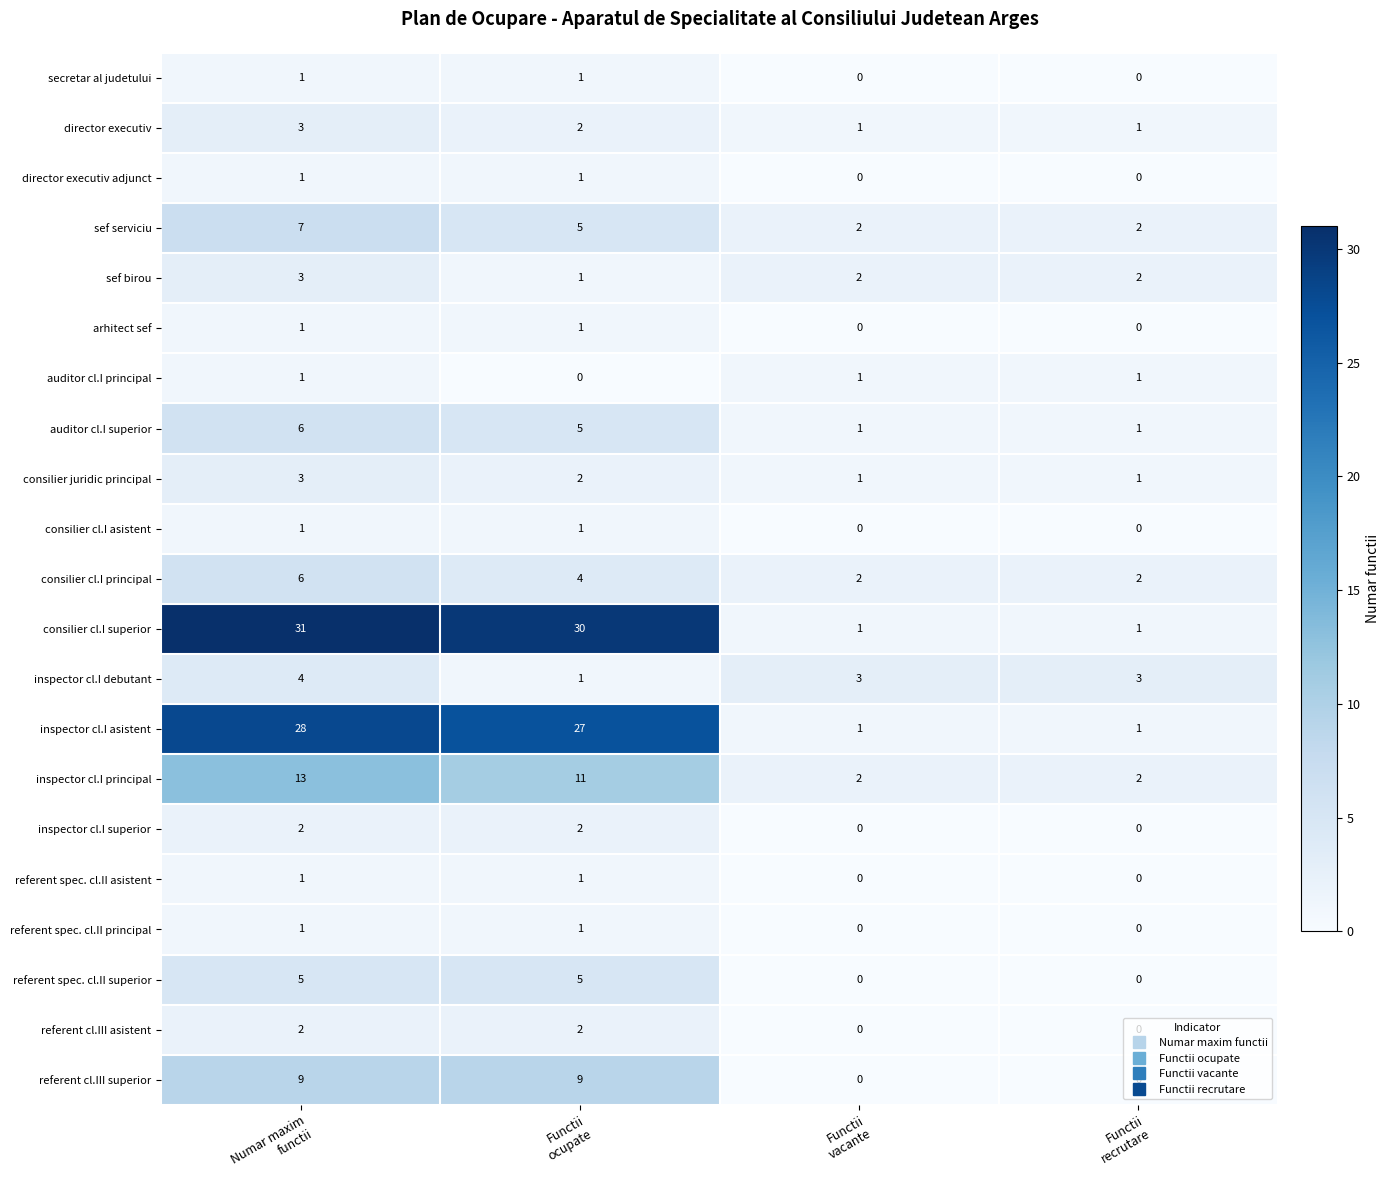

Which series has the largest range (max minus min)?

consilier cl.I superior